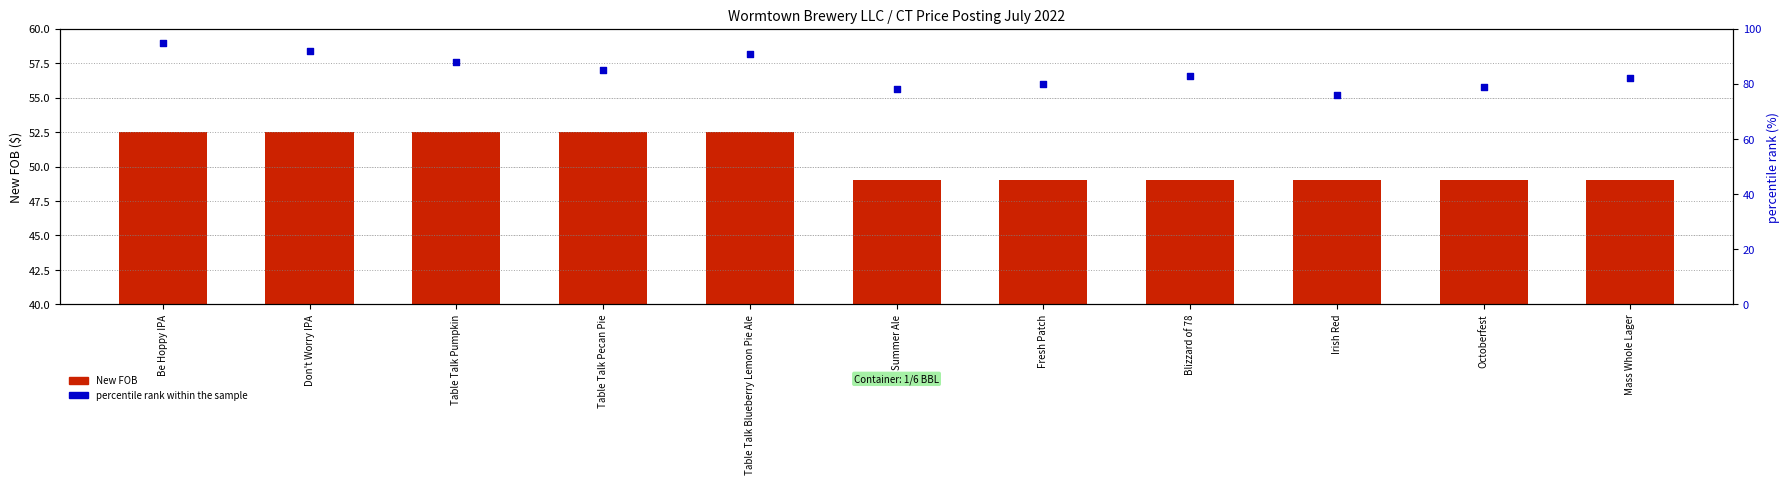

Which series contains the highest Y value?

percentile rank within the sample